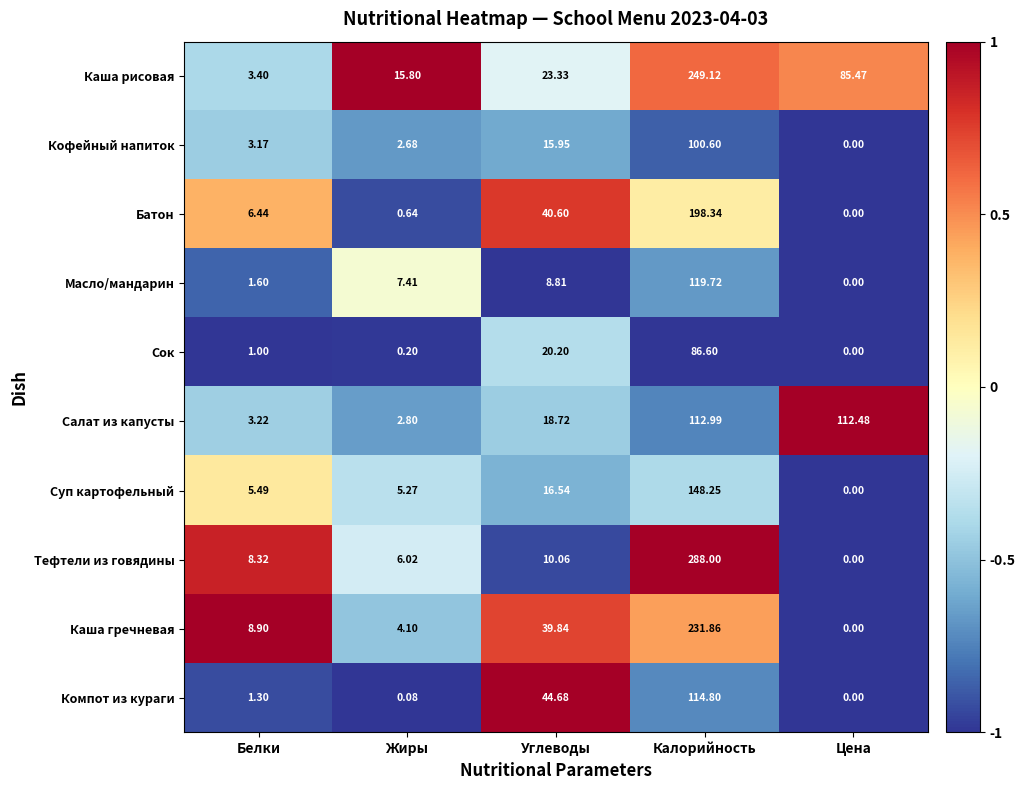

Rank the series at Белки from lowest to highest value.

Сок, Компот из кураги, Масло/мандарин, Кофейный напиток, Салат из капусты, Каша рисовая, Суп картофельный, Батон, Тефтели из говядины, Каша гречневая